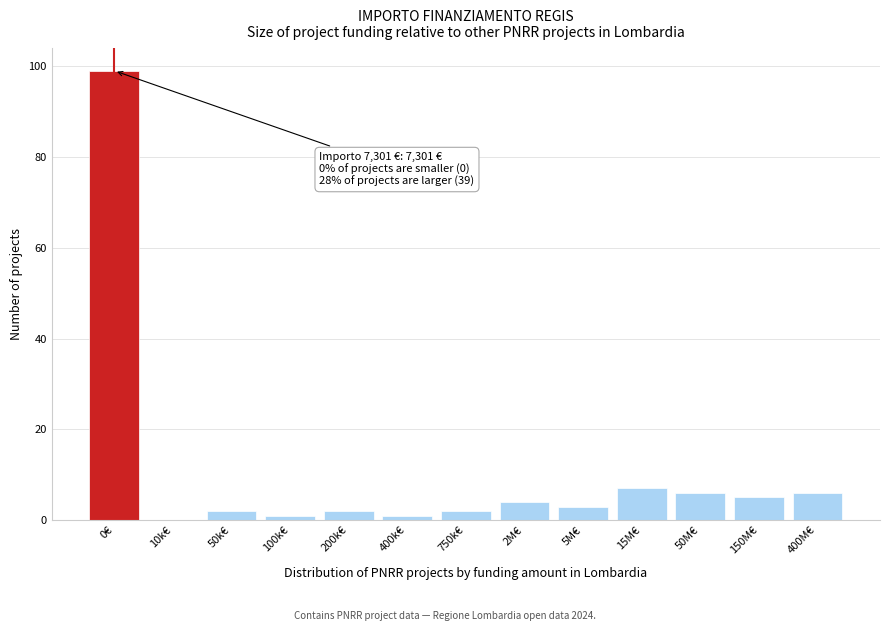

Reading left to right, list all the values displayed in this chart.

0€=99	10k€=0	50k€=2	100k€=1	200k€=2	400k€=1	750k€=2	2M€=4	5M€=3	15M€=7	50M€=6	150M€=5	400M€=6